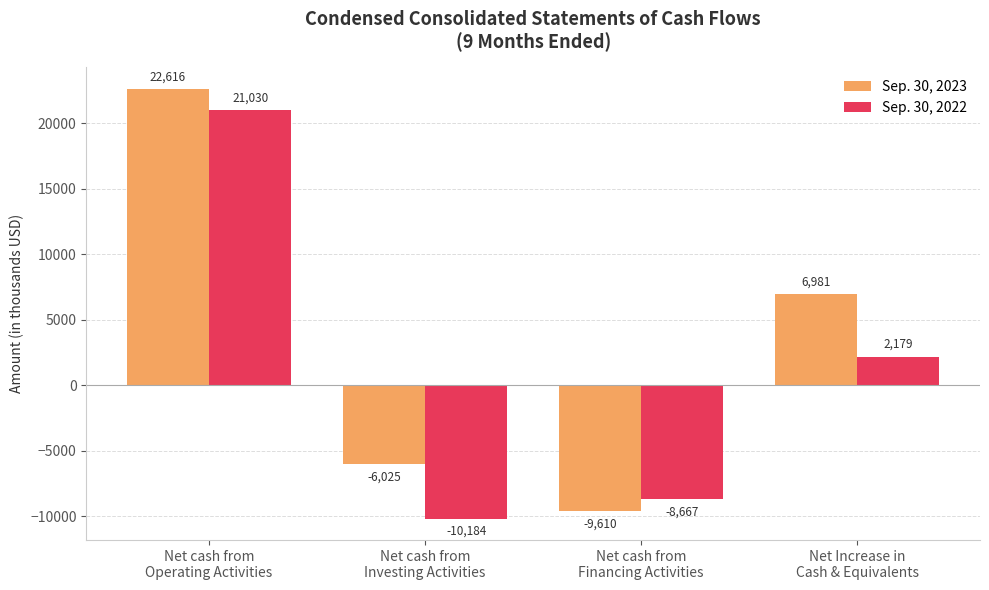

What is the difference between the Sep. 30, 2023 values at Net Increase in
Cash & Equivalents and Net cash from
Operating Activities?

15635